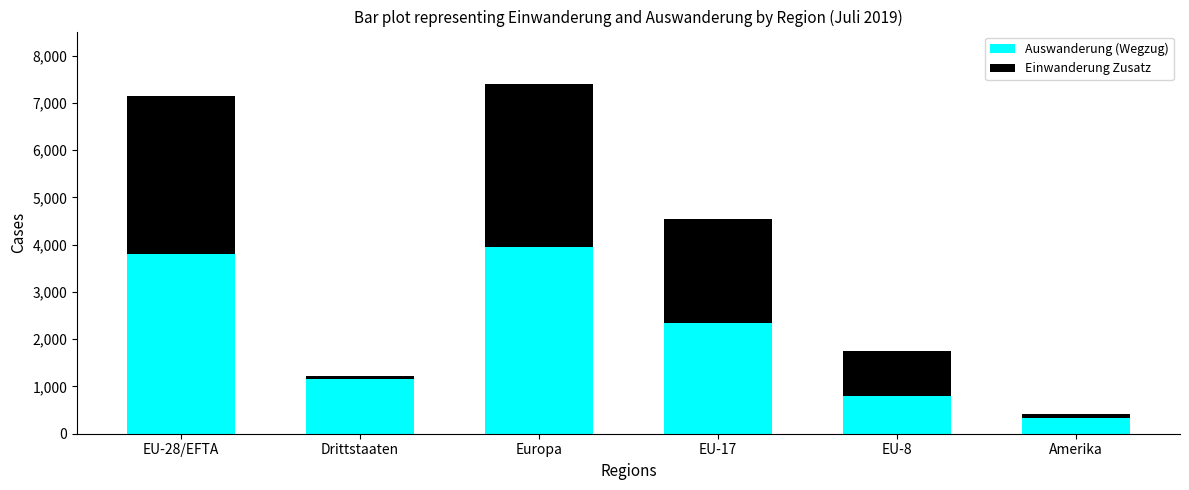

What are all the series names shown in the legend?

Auswanderung (Wegzug), Einwanderung Zusatz